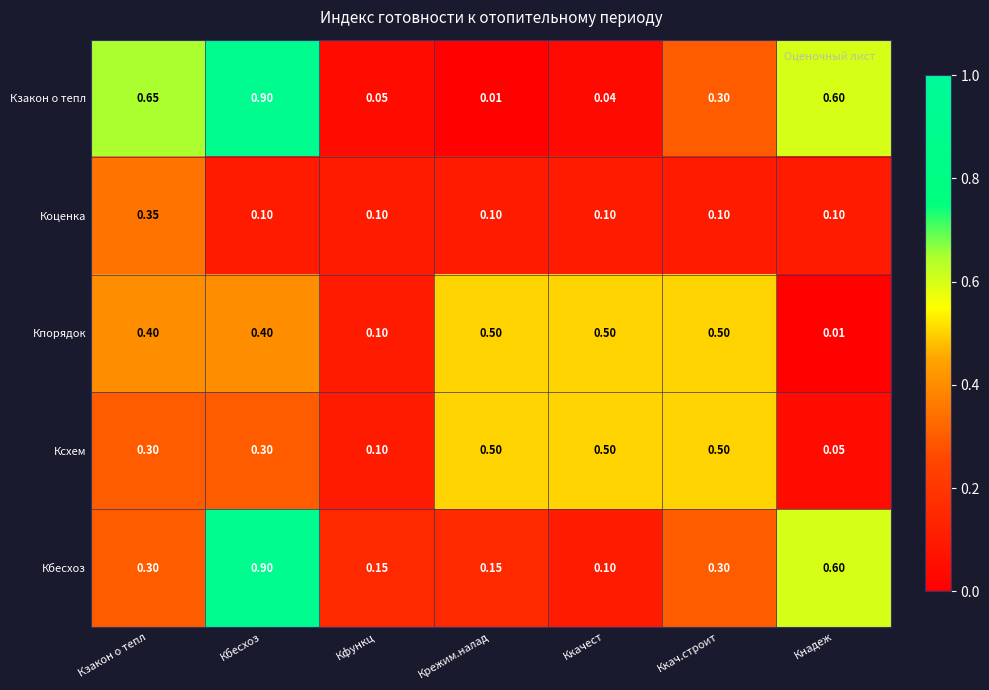

At which label is Кбесхоз closest to 0?

Ккачест